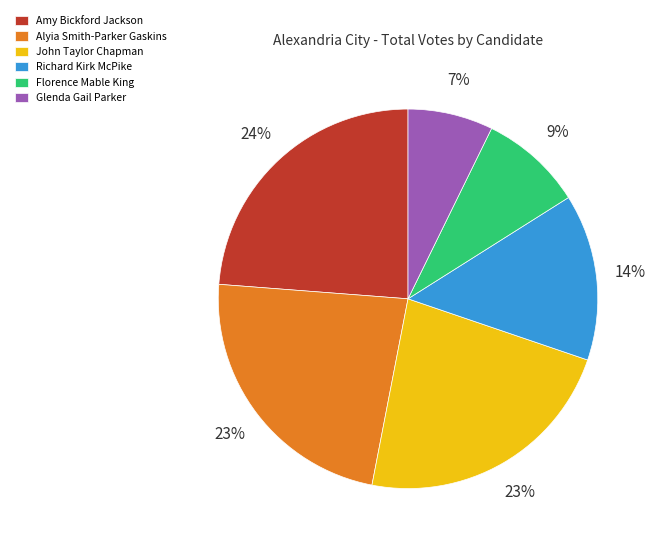

To the nearest percent, what portion does Florence Mable King represent?

9%